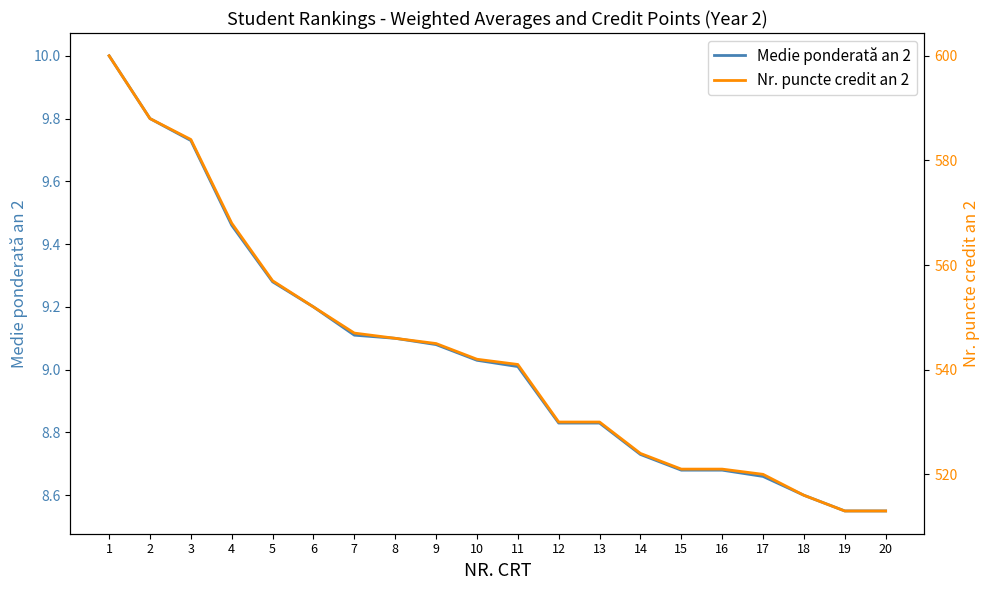

Reading left to right, list all the values displayed in this chart.

Medie ponderată an 2: 10.0	9.8	9.7	9.5	9.3	9.2	9.1	9.1	9.1	9.0	9.0	8.8	8.8	8.7	8.7	8.7	8.7	8.6	8.6	8.6
Nr. puncte credit an 2: 600.0	588.0	584.0	568.0	557.0	552.0	547.0	546.0	545.0	542.0	541.0	530.0	530.0	524.0	521.0	521.0	520.0	516.0	513.0	513.0